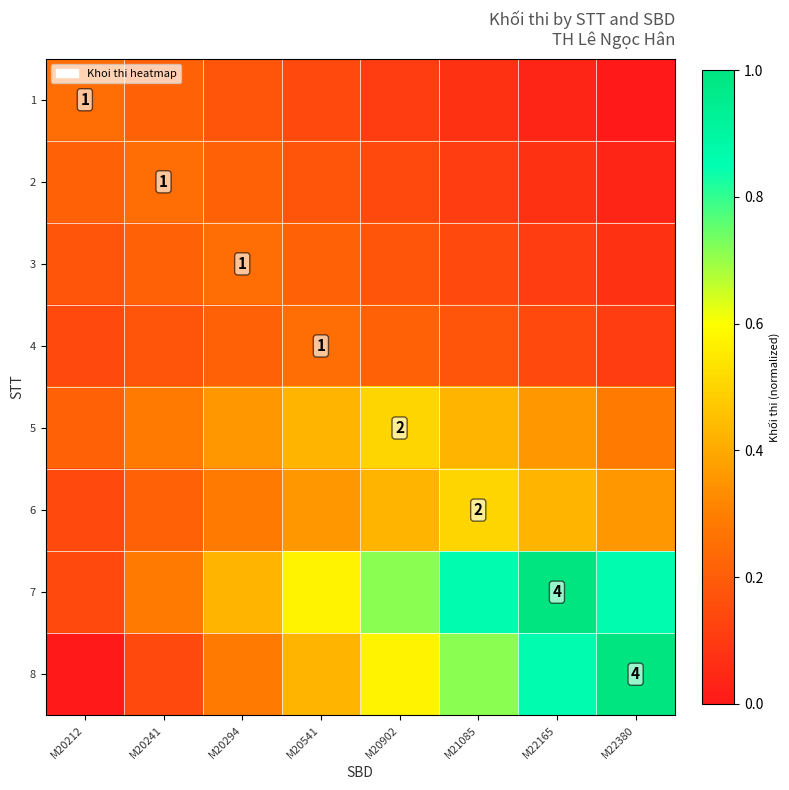

Rank the categories by 1 value from highest to lowest.

M20212, M20241, M20294, M20541, M20902, M21085, M22165, M22380